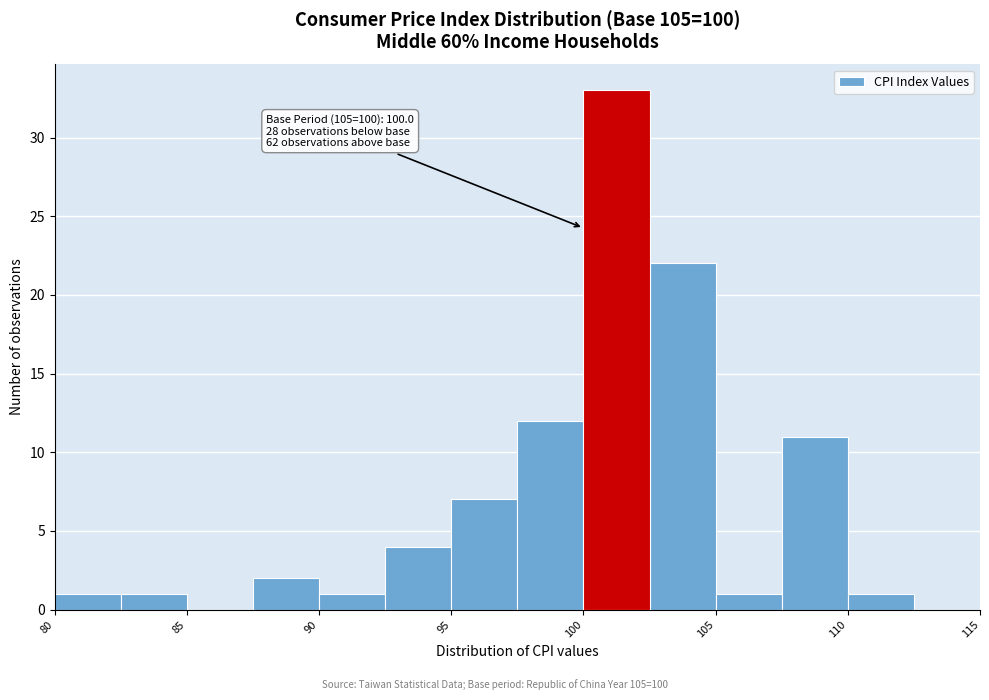

Over which range of the x-axis is the bar tallest?

100.0 to 102.5